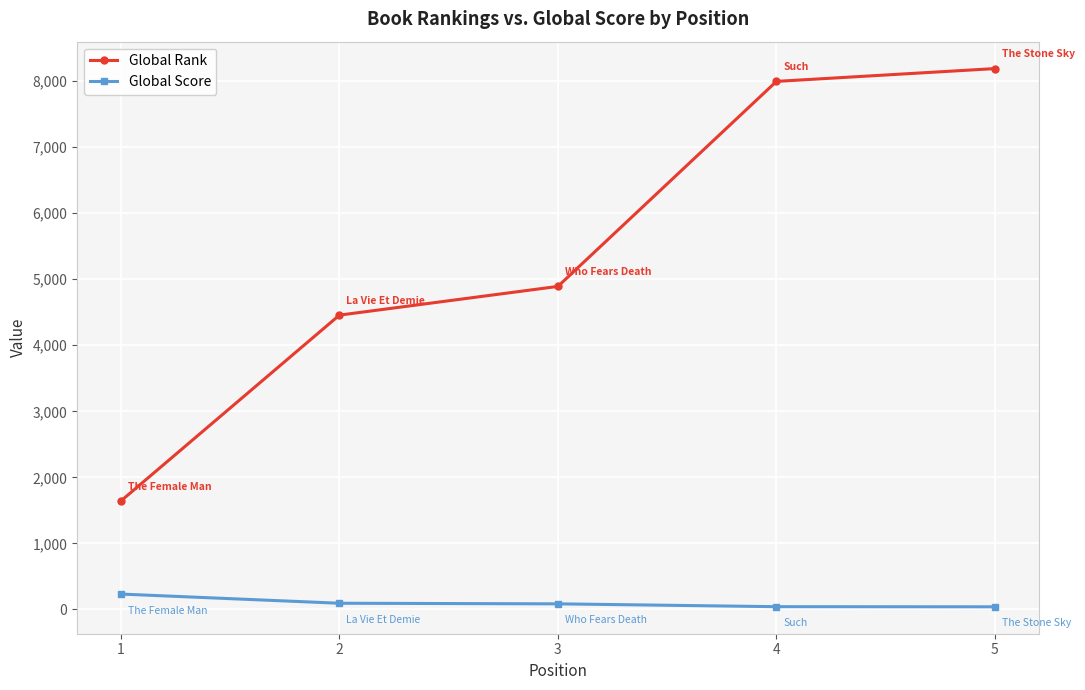

List the series in order of their overall mean, lowest first.

Global Score, Global Rank